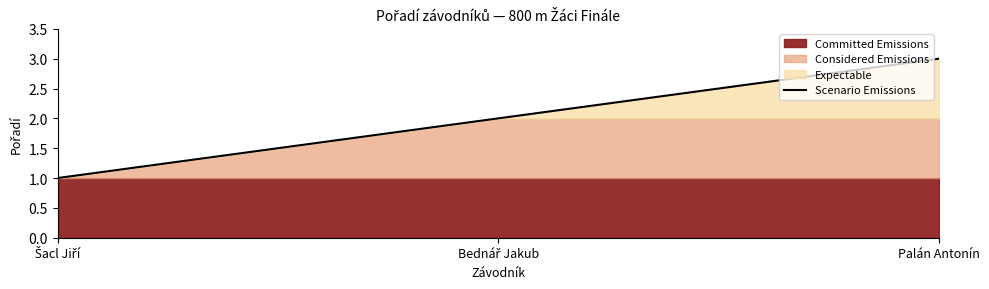

Reading left to right, list all the values displayed in this chart.

1	2	3